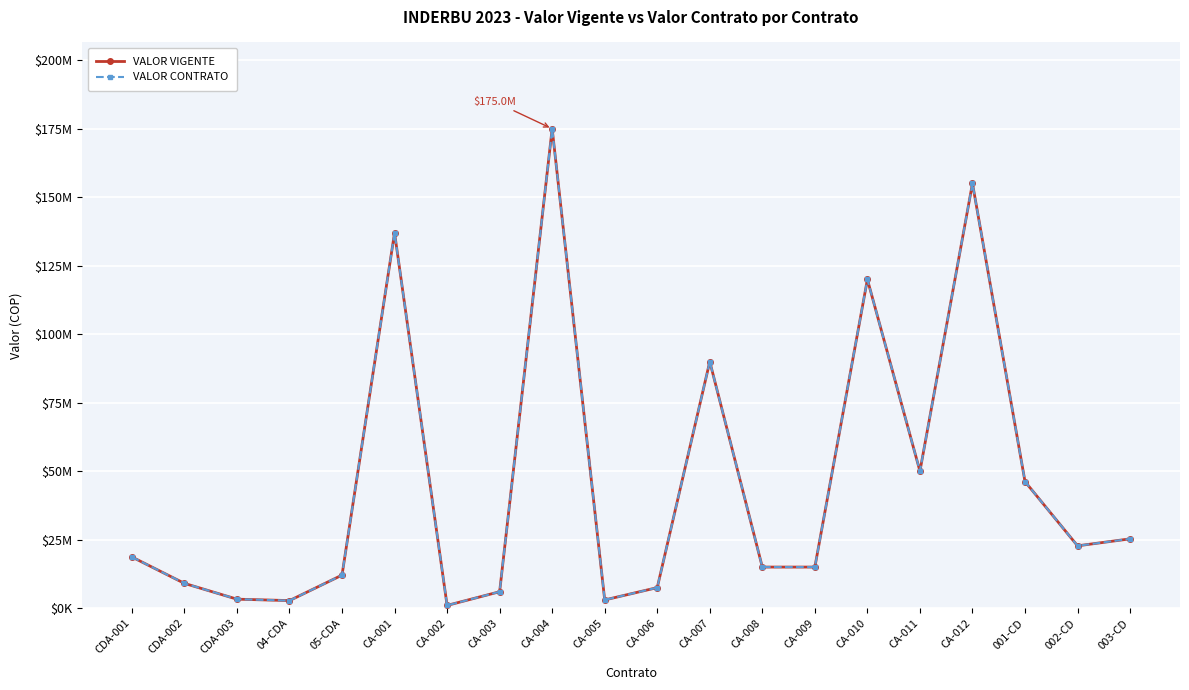

What is the label of the 16th point from the left?

CA-011